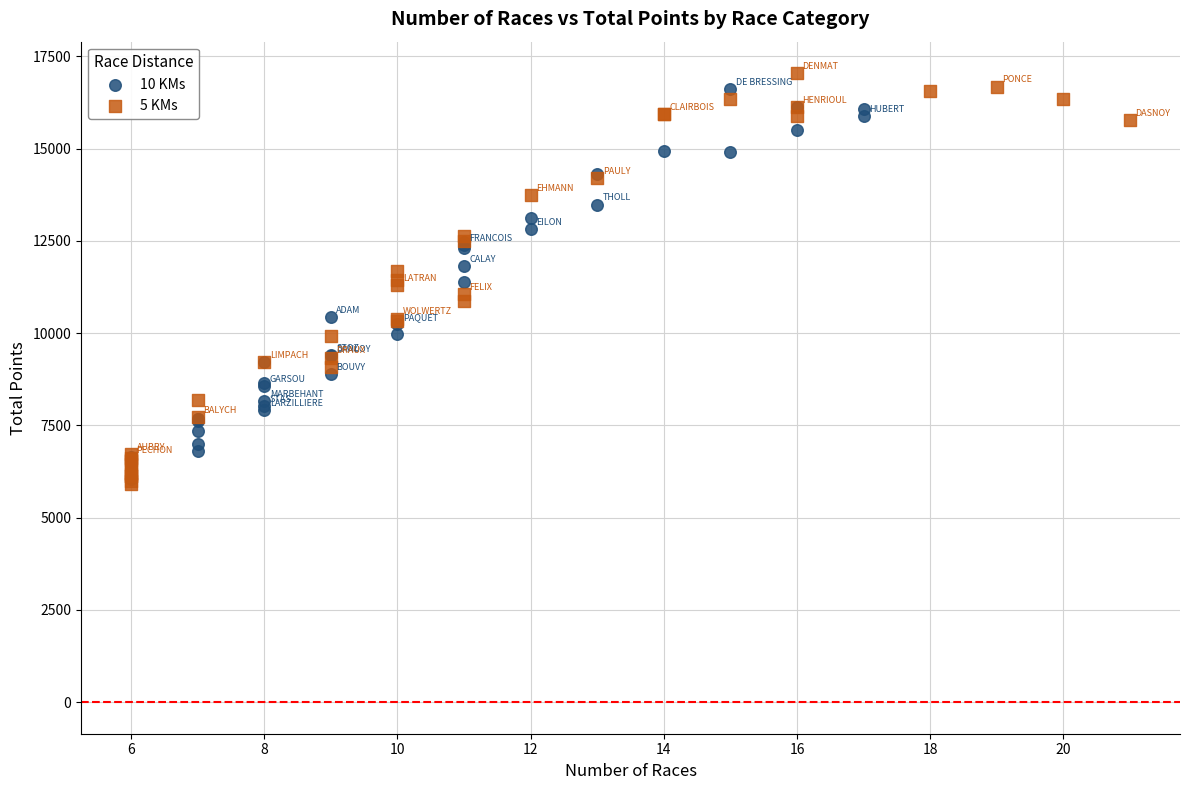

Which series has the largest Y range (max minus min)?

5 KMs